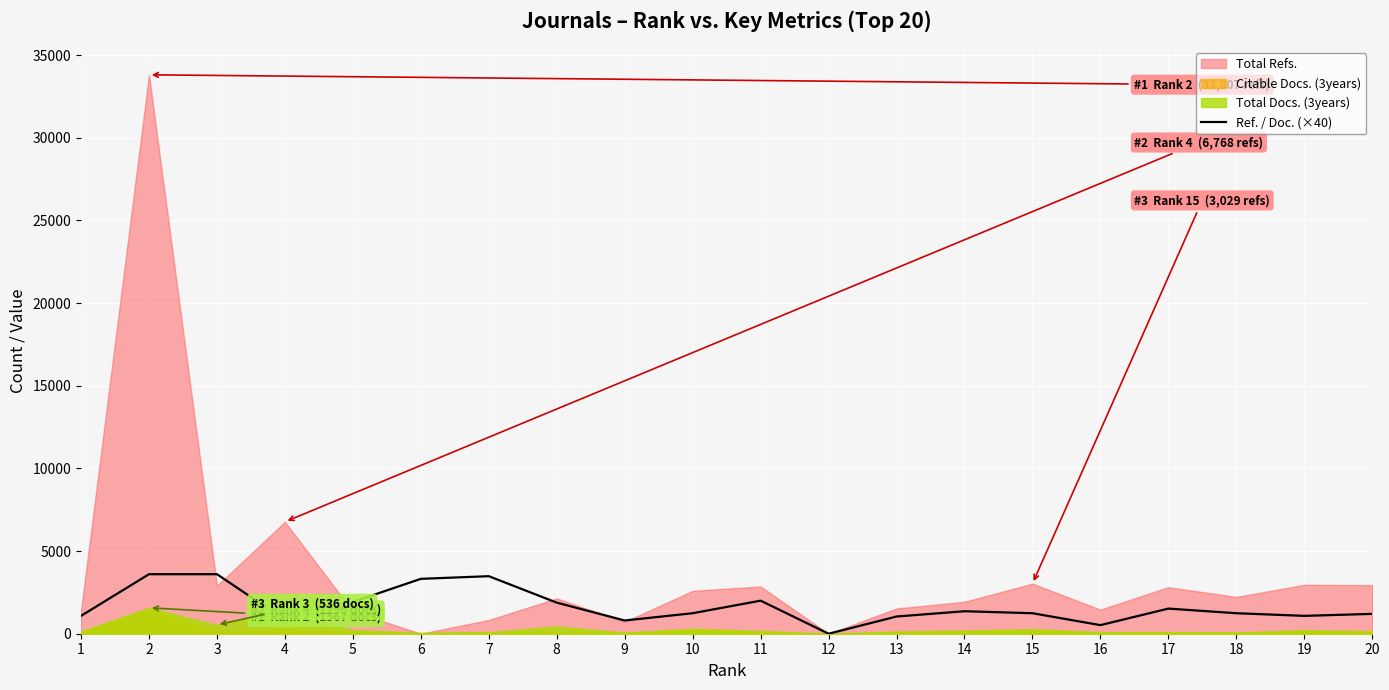

Reading right to left, transcribe all the data shown in this chart.

20=1200	19=1080	18=1240	17=1520	16=520	15=1240	14=1360	13=1040	12=0	11=2000	10=1240	9=800	8=1880	7=3480	6=3320	5=1920	4=840	3=3600	2=3600	1=1080